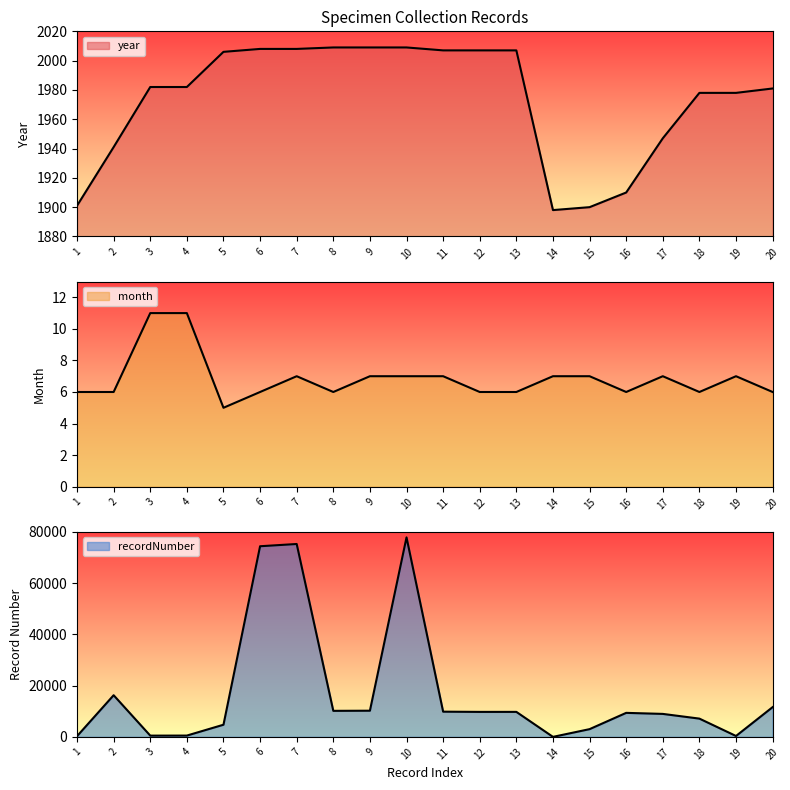

What is the lowest value of the recordNumber series?

2